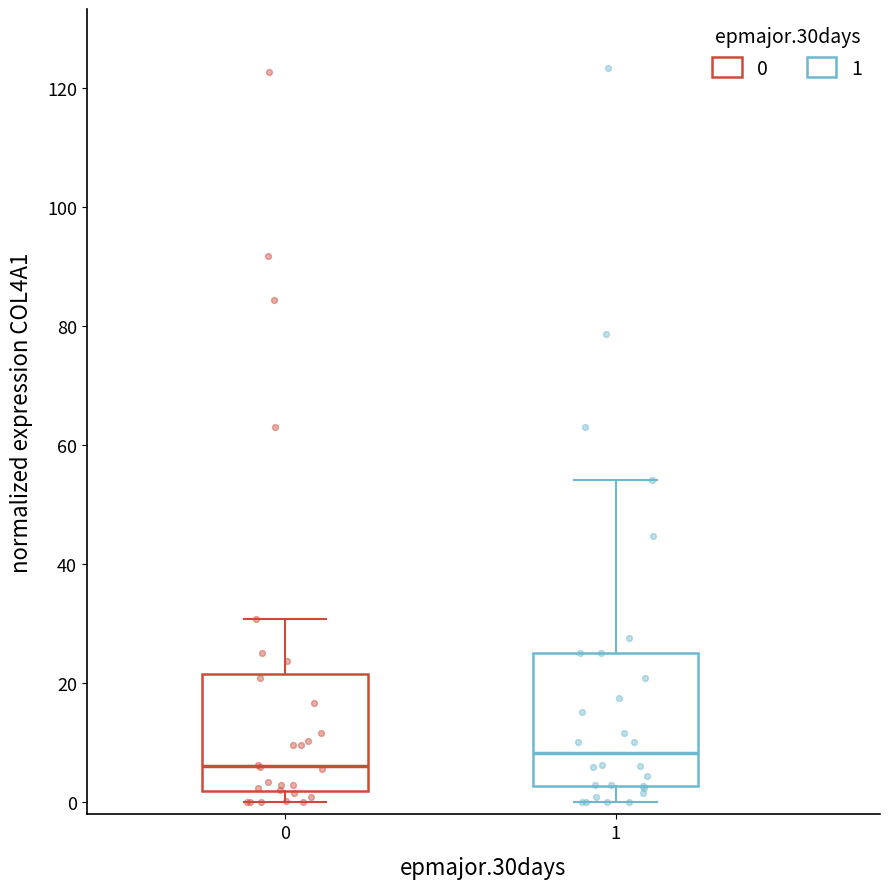

Reading left to right, transcribe this box plot: for each box, give where its median line is, the range the box spans, and where its two whiskers end, as read against the y-axis. The values are not printed on the chart, so give them approximately, as read against the axis.

0: median 6, box 2 to 22, whiskers 0 to 30
1: median 8, box 2 to 26, whiskers 0 to 54